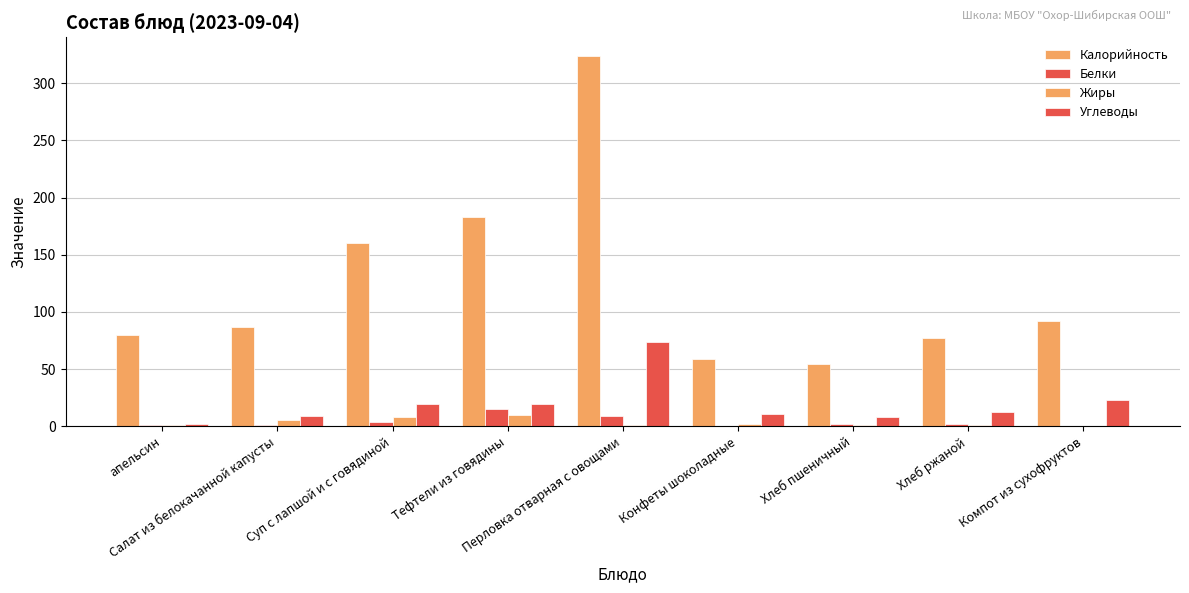

How many groups of bars are there?

9